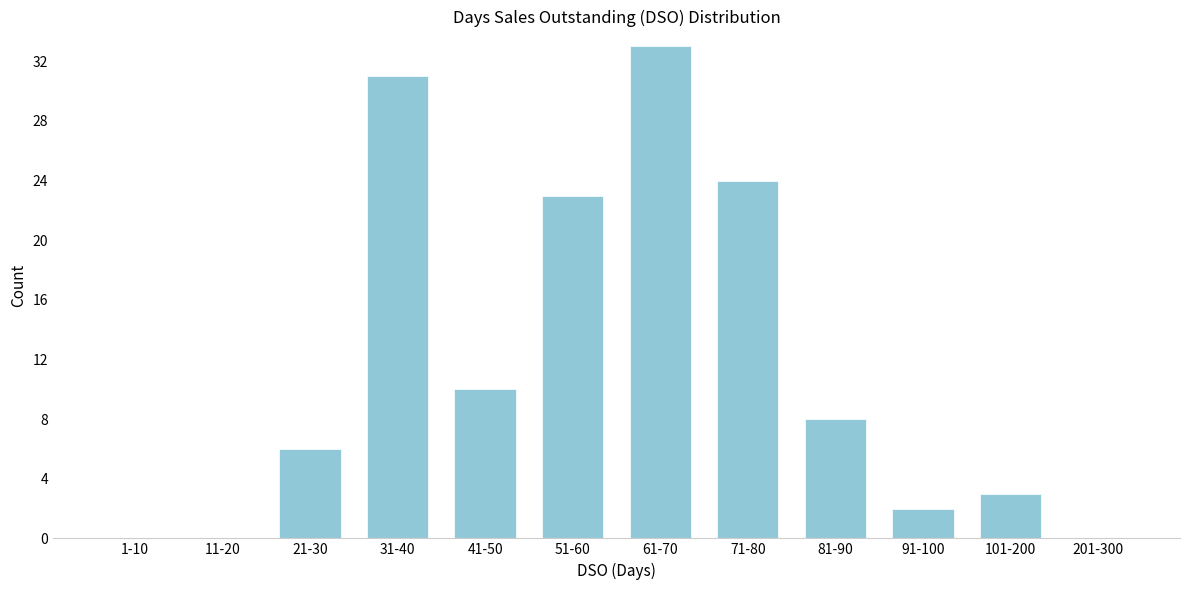

Reading left to right, extract all data points from this chart.

1-10=0	11-20=0	21-30=6	31-40=31	41-50=10	51-60=23	61-70=33	71-80=24	81-90=8	91-100=2	101-200=3	201-300=0